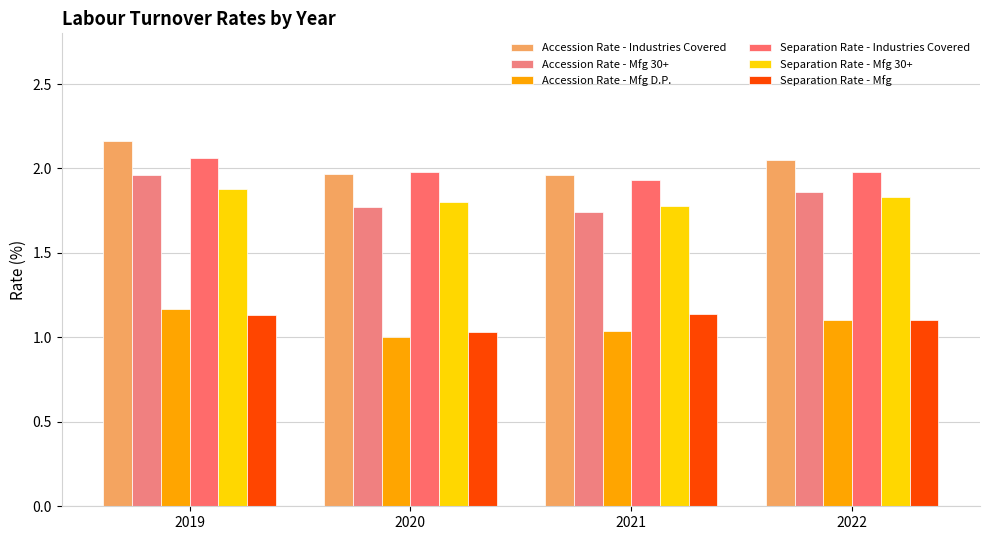

Rank the series by their maximum value, from lowest to highest.

Separation Rate - Mfg, Accession Rate - Mfg D.P., Separation Rate - Mfg 30+, Accession Rate - Mfg 30+, Separation Rate - Industries Covered, Accession Rate - Industries Covered